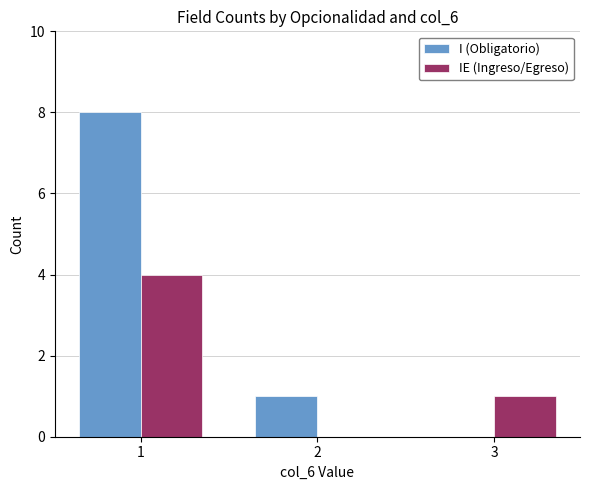

How many IE (Ingreso/Egreso) values are between 0 and 4?

3